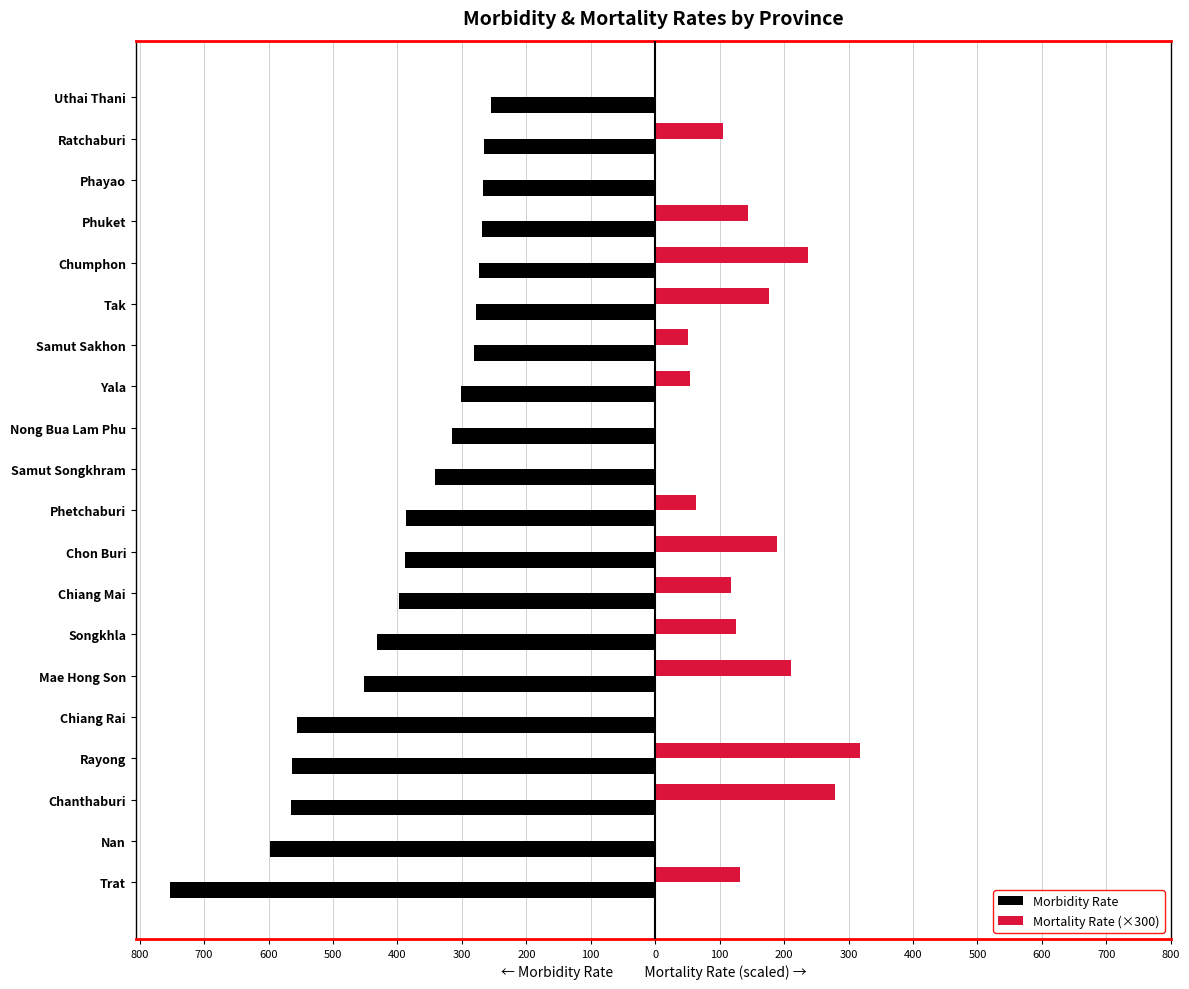

Reading right to left, extract all data points from this chart.

Morbidity Rate: -254.6	-265.5	-267.0	-268.4	-272.7	-278.8	-280.6	-301.4	-315.7	-341.8	-387.4	-388.2	-398.1	-432.1	-451.2	-555.9	-562.9	-564.6	-597.2	-752.3
Mortality Rate (×300): 0.0	105.0	0.0	144.0	237.0	177.0	51.0	54.0	0.0	0.0	63.0	189.0	117.0	126.0	210.0	0.0	318.0	279.0	0.0	132.0